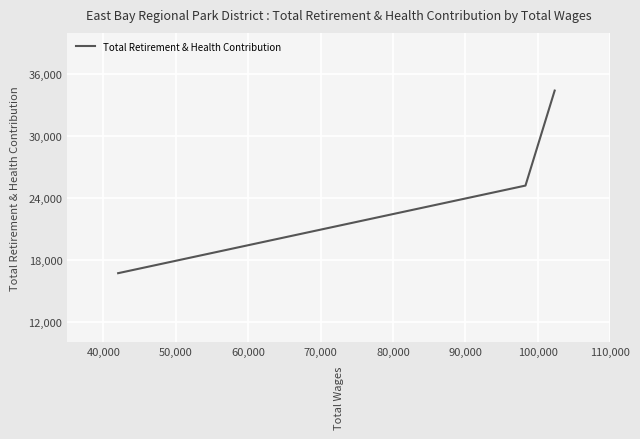

What is the average value?

25439